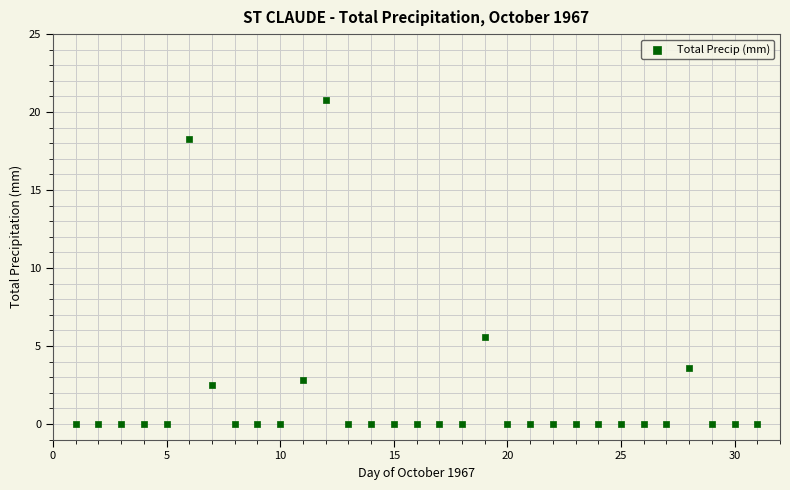

What is the range of Y values (max minus min)?

20.8